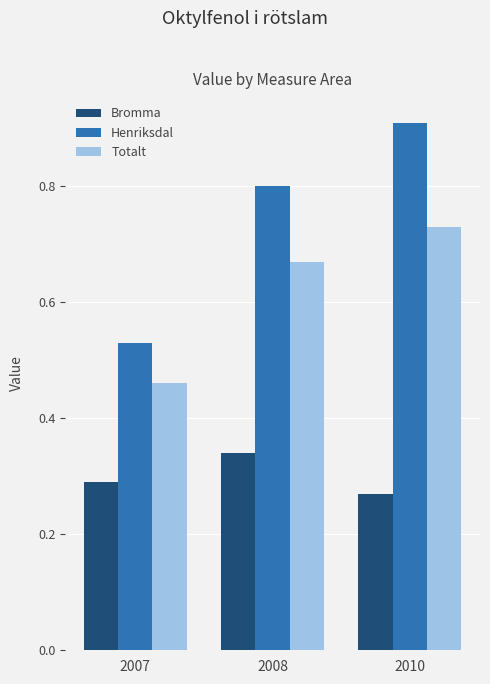

Which series has the largest total across all categories?

Henriksdal